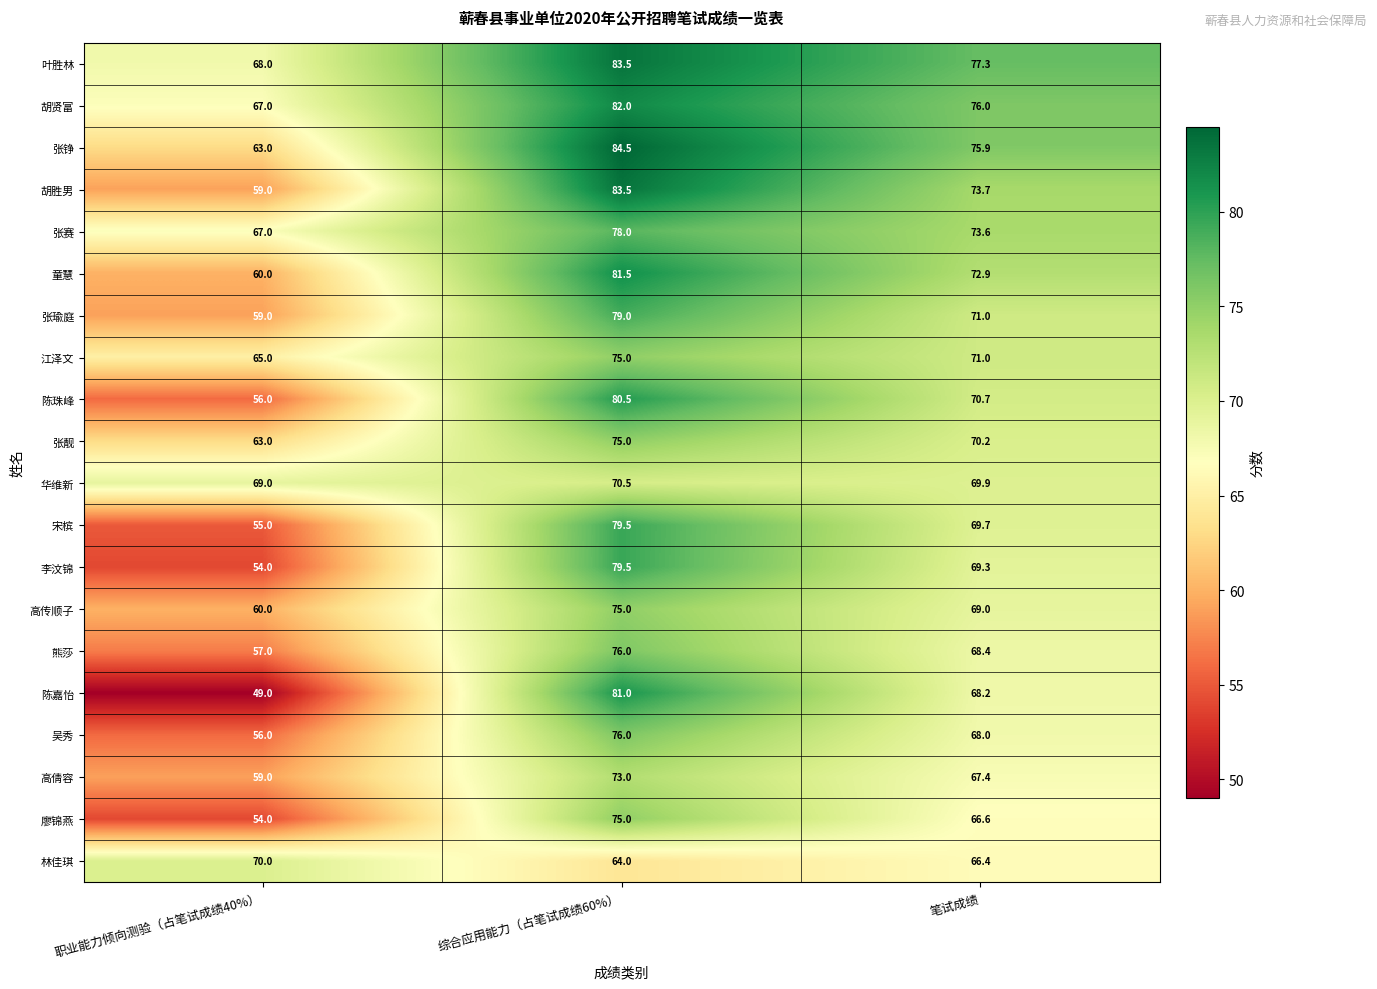

List the labels in order of 李汶锦 value, smallest first.

职业能力倾向测验（占笔试成绩40%）, 笔试成绩, 综合应用能力（占笔试成绩60%）